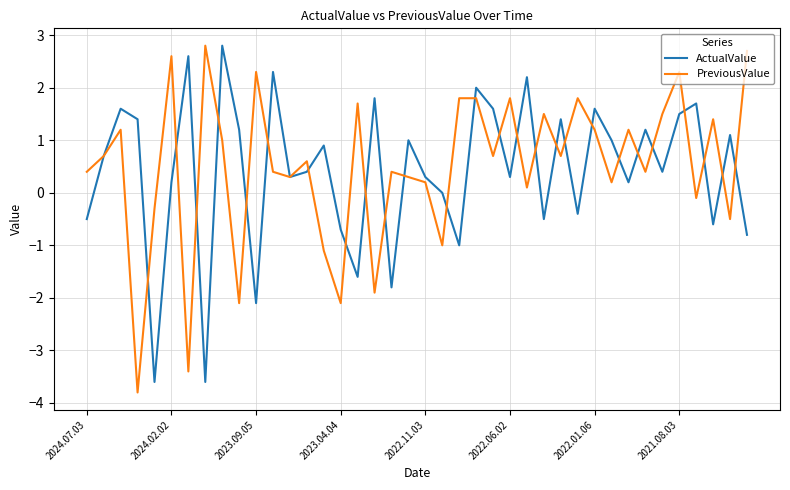

What is the smallest value displayed?

-3.8